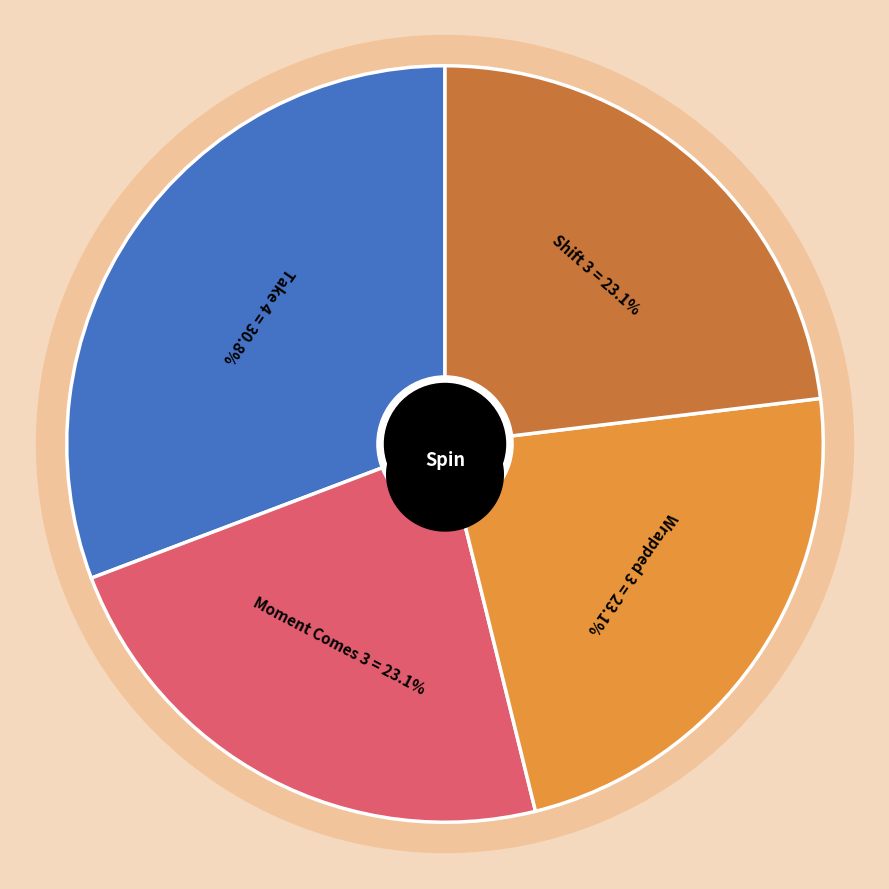

Does Take represent more than half of the total?

No